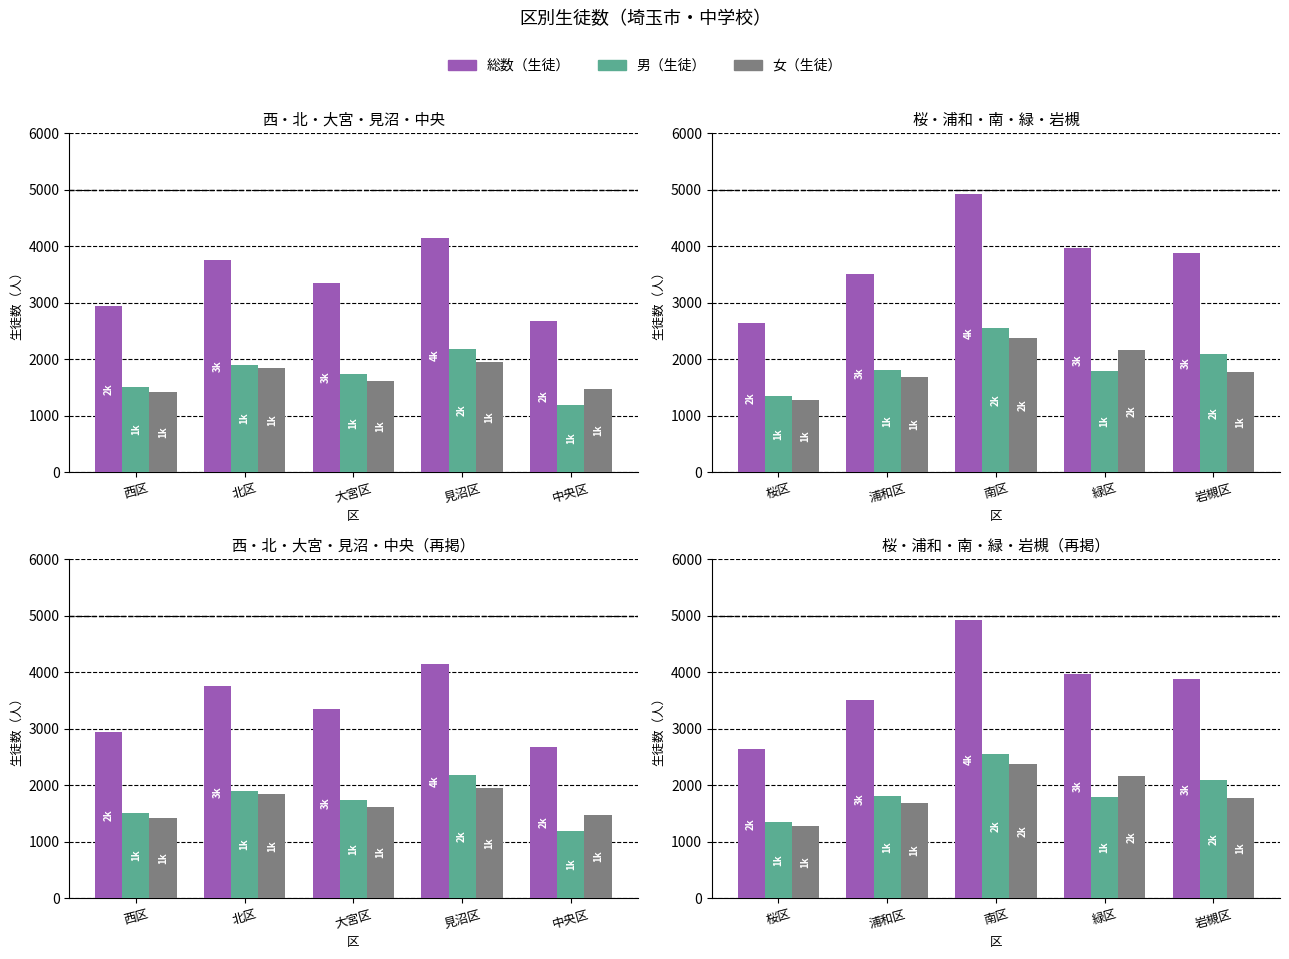

Count the number of data series in this chart.

3